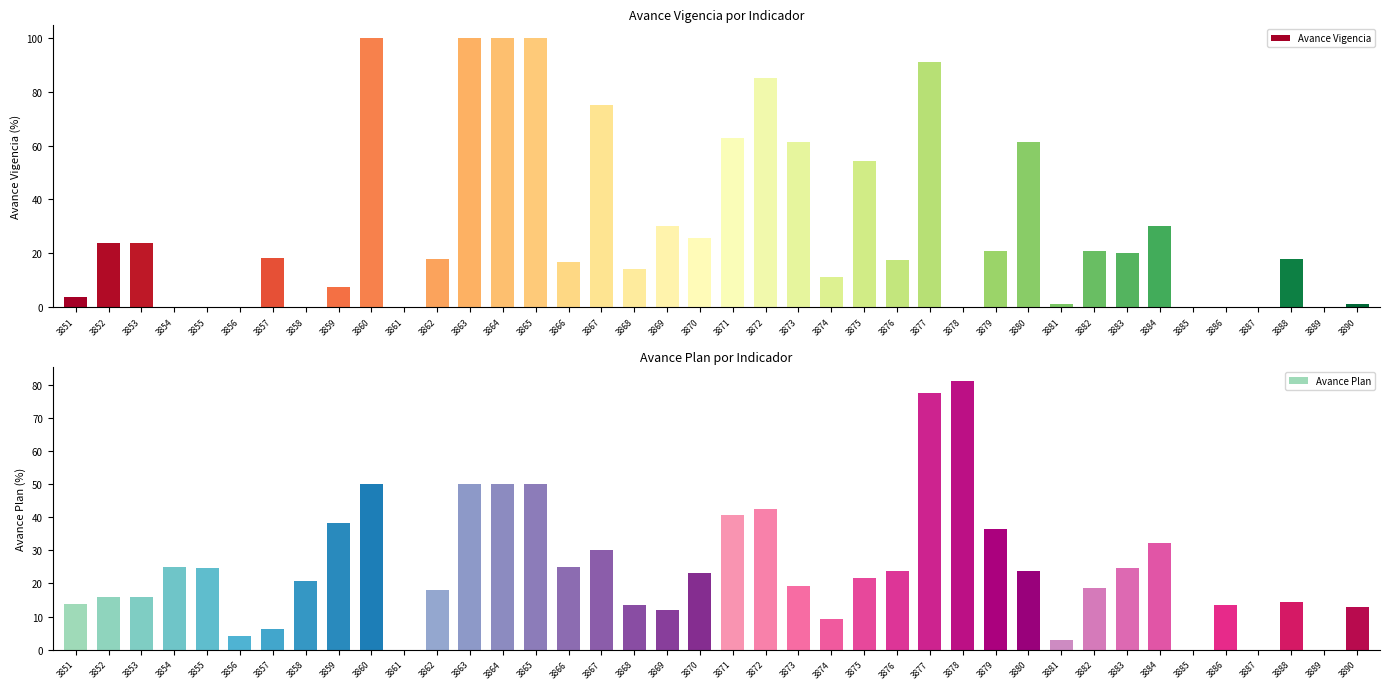

What is the approximate value of Avance Plan at 3886?

13.3